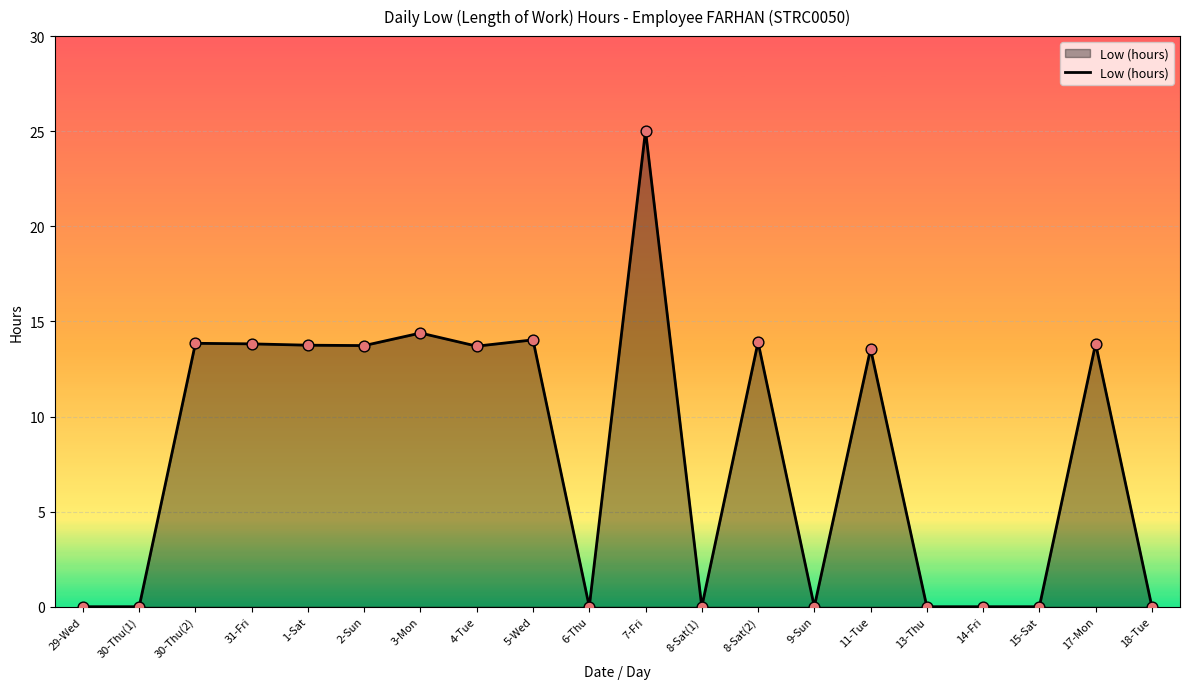

Between 5-Wed and 3-Mon, which is larger?

3-Mon